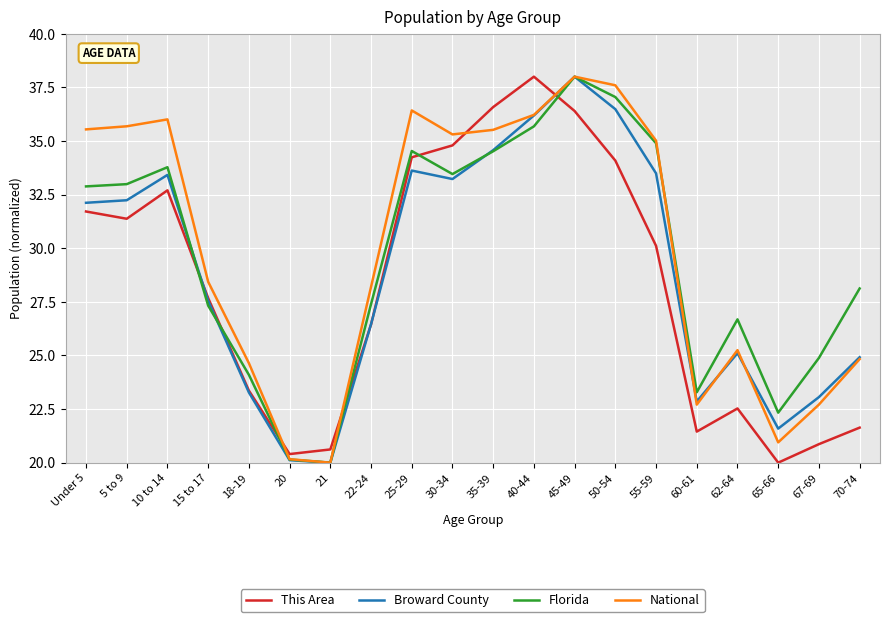

Where is Florida nearest to the value 29?

70-74